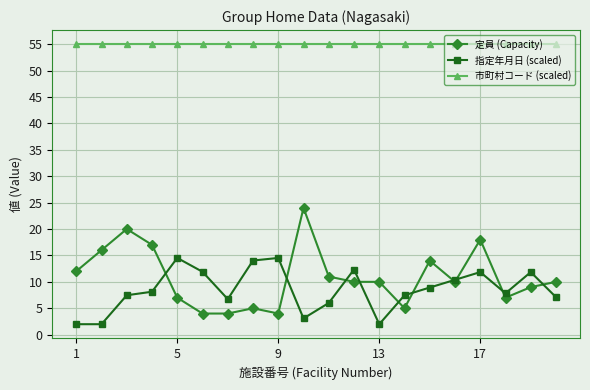

Which series has the largest total across all categories?

市町村コード (scaled)